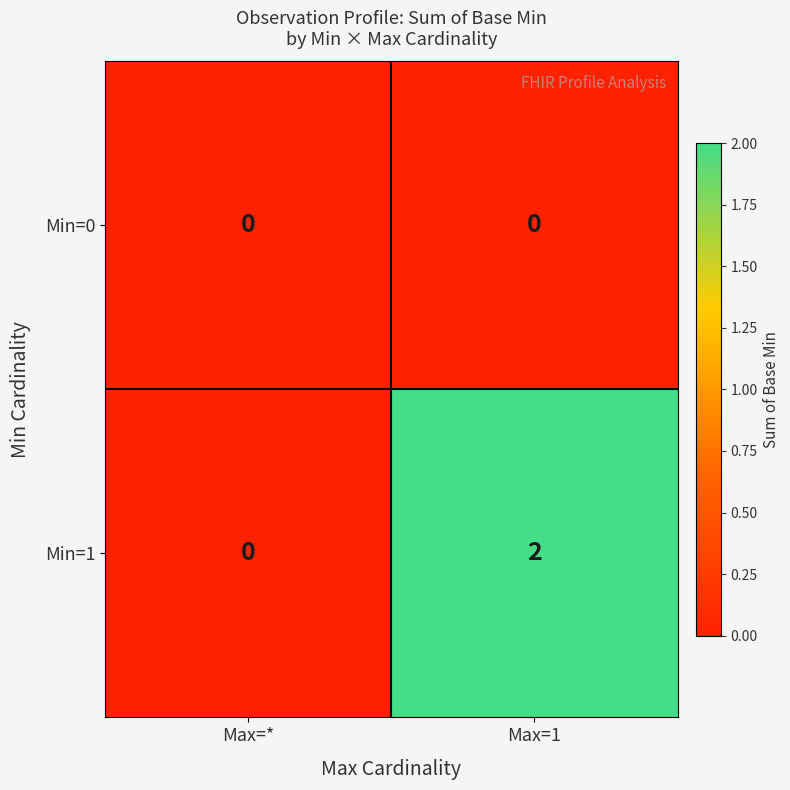

Between Max=* and Max=1, which series saw the biggest shift?

Min=1